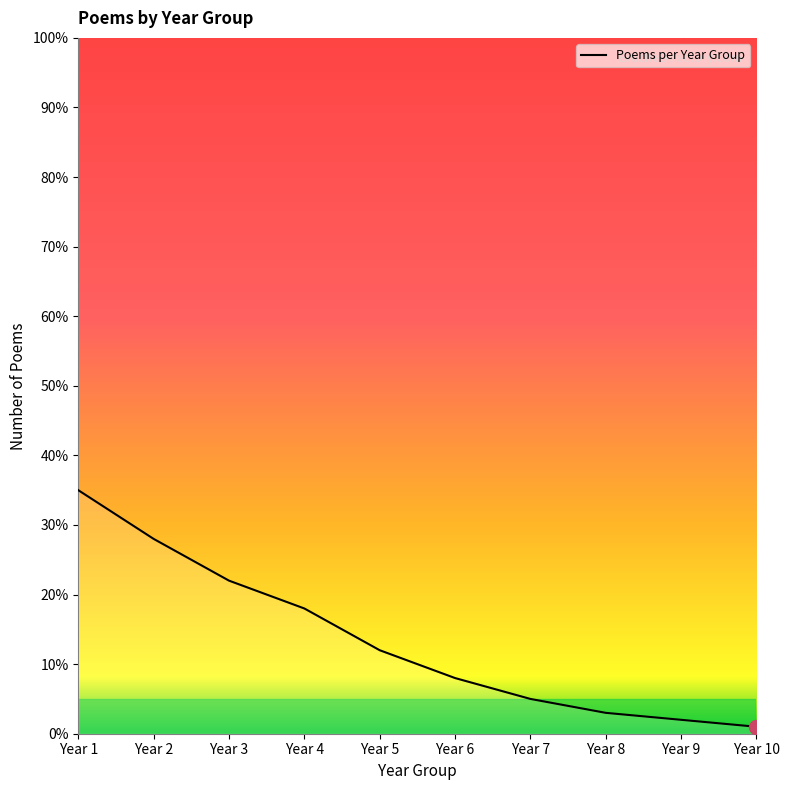

Approximately how many times larger is the value at Year 8 compared to Year 6?

0.4